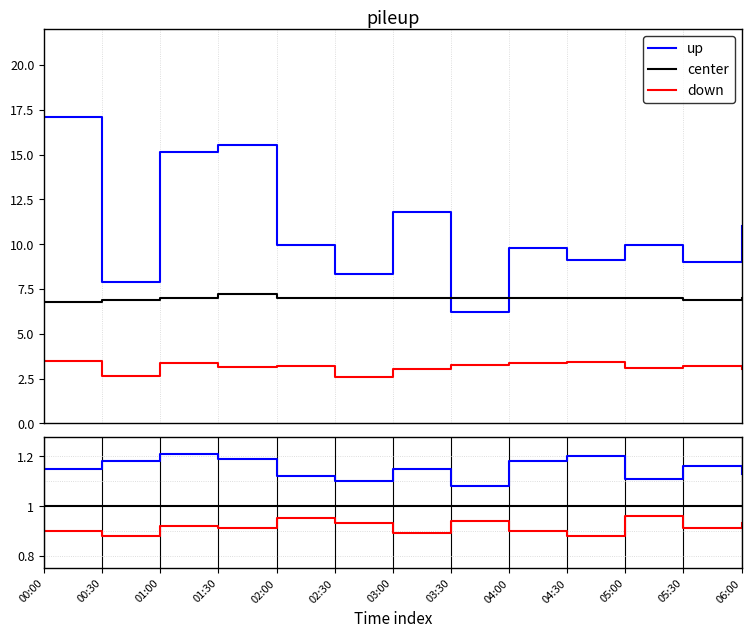

At how many categories does at least one series exceed 1?

13